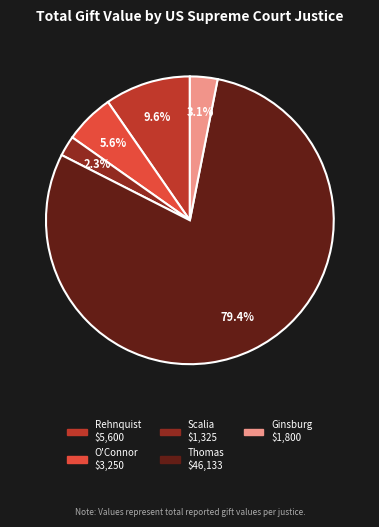

Which category has the smallest portion of the pie?

Scalia